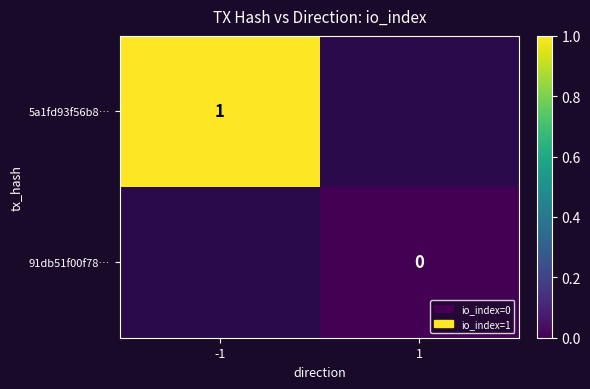

Which has a higher value, 1 or -1?

-1